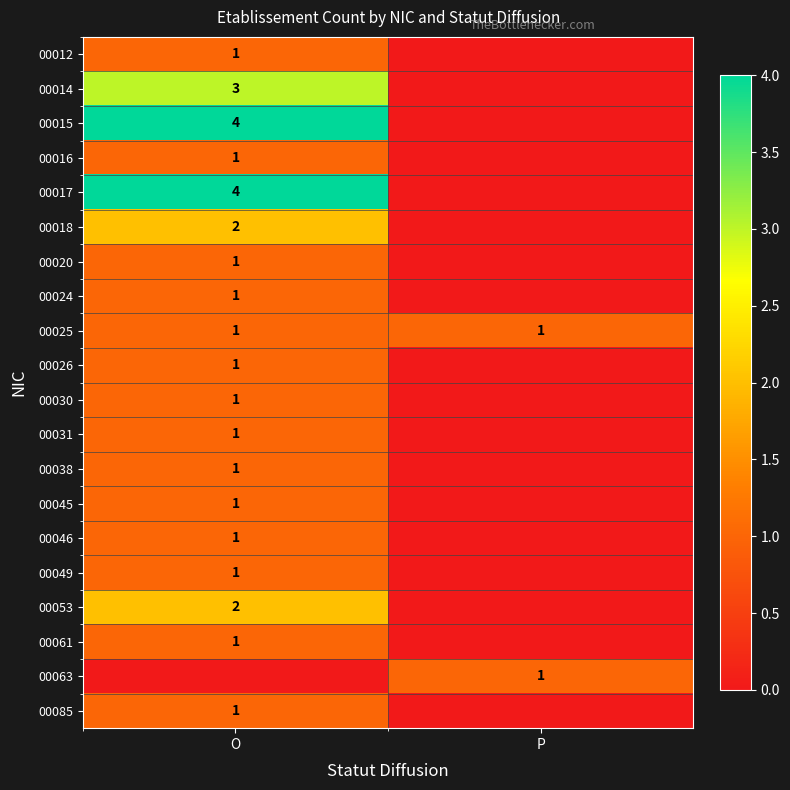

How many distinct data groups are displayed?

20